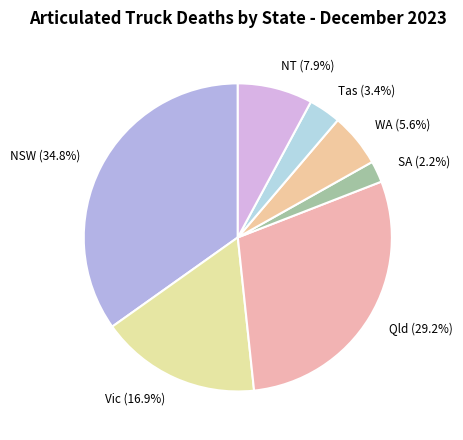

Is it true that NT is 1% of the pie?

False